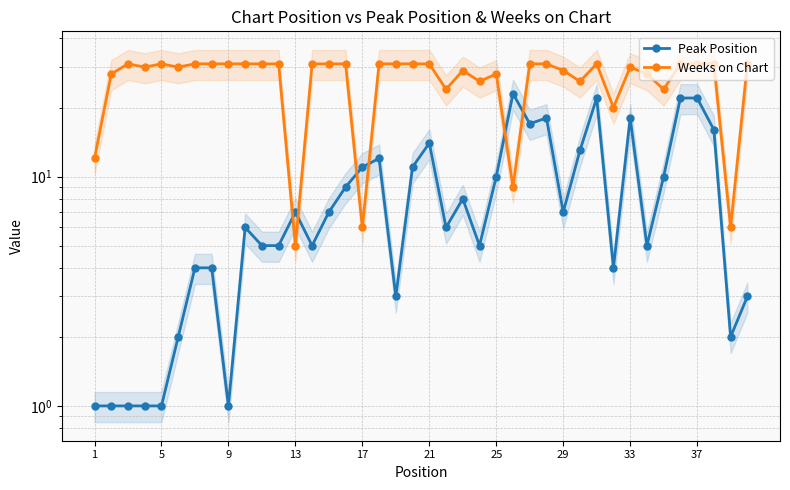

What is the difference between the maximum and minimum values in the Weeks on Chart series?

26